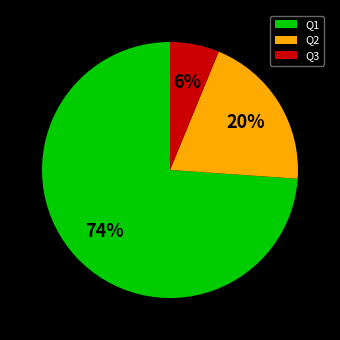

Is the sum of Q1 and Q2 greater than half?

Yes